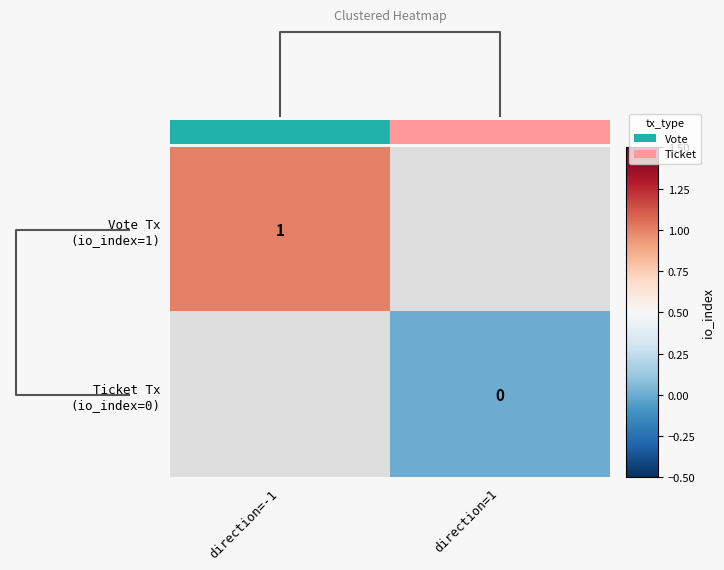

Count the number of categories in the chart.

2